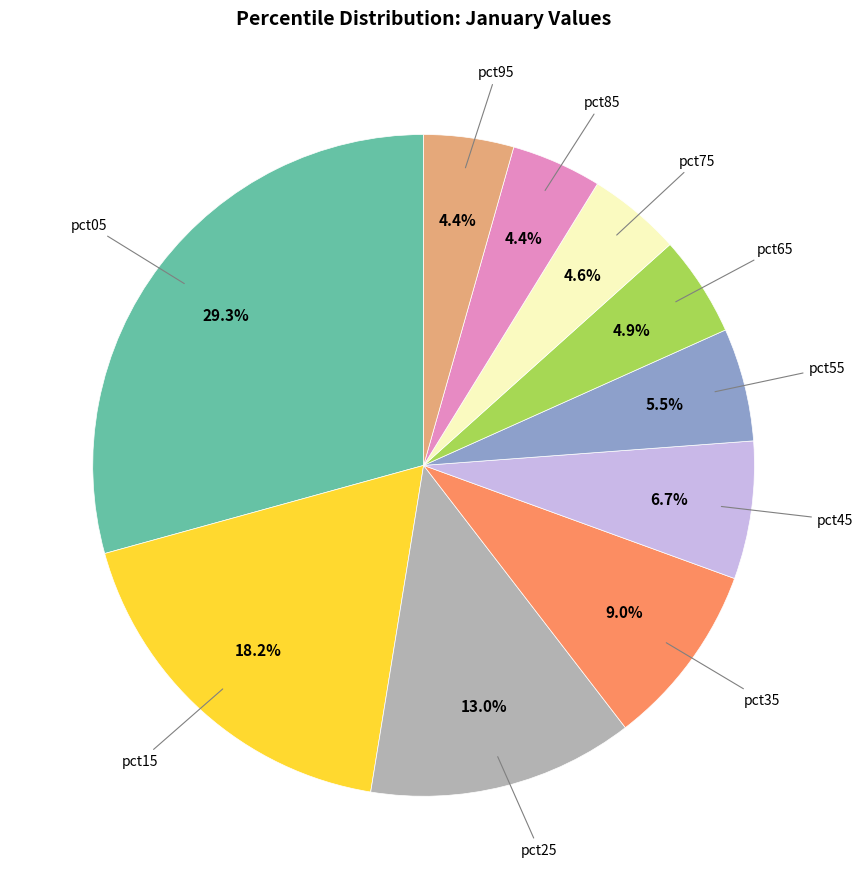

Does any single category account for the majority?

No